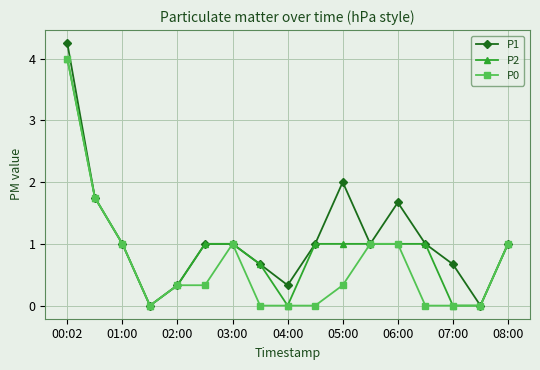

List the series in order of their overall mean, lowest first.

P0, P2, P1